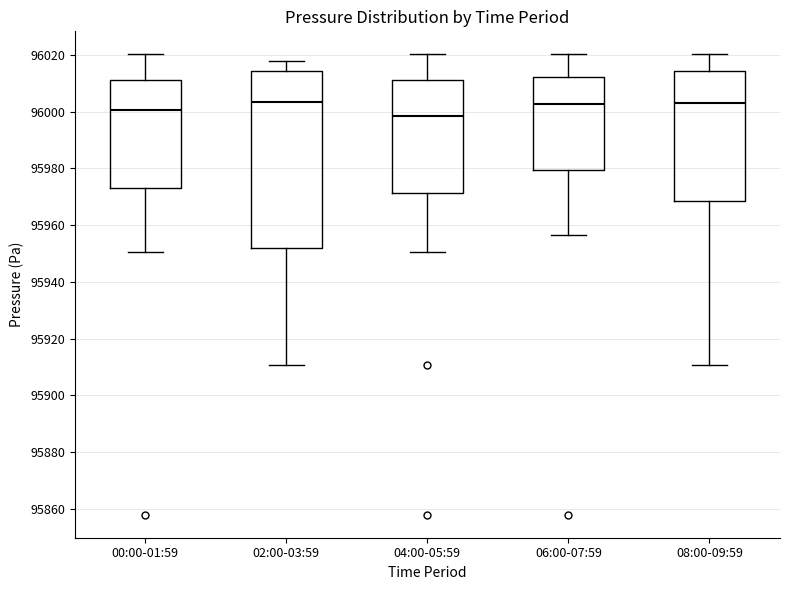

Reading left to right, read every box against the y-axis: the position of its median line, the range the box covers, and the ends of its whiskers. The values are not printed on the chart, so give them approximately, as read against the axis.

00:00-01:59: median 96000, box 95974 to 96012, whiskers 95950 to 96020
02:00-03:59: median 96004, box 95952 to 96014, whiskers 95910 to 96018
04:00-05:59: median 95998, box 95972 to 96012, whiskers 95950 to 96020
06:00-07:59: median 96002, box 95980 to 96012, whiskers 95956 to 96020
08:00-09:59: median 96004, box 95968 to 96014, whiskers 95910 to 96020